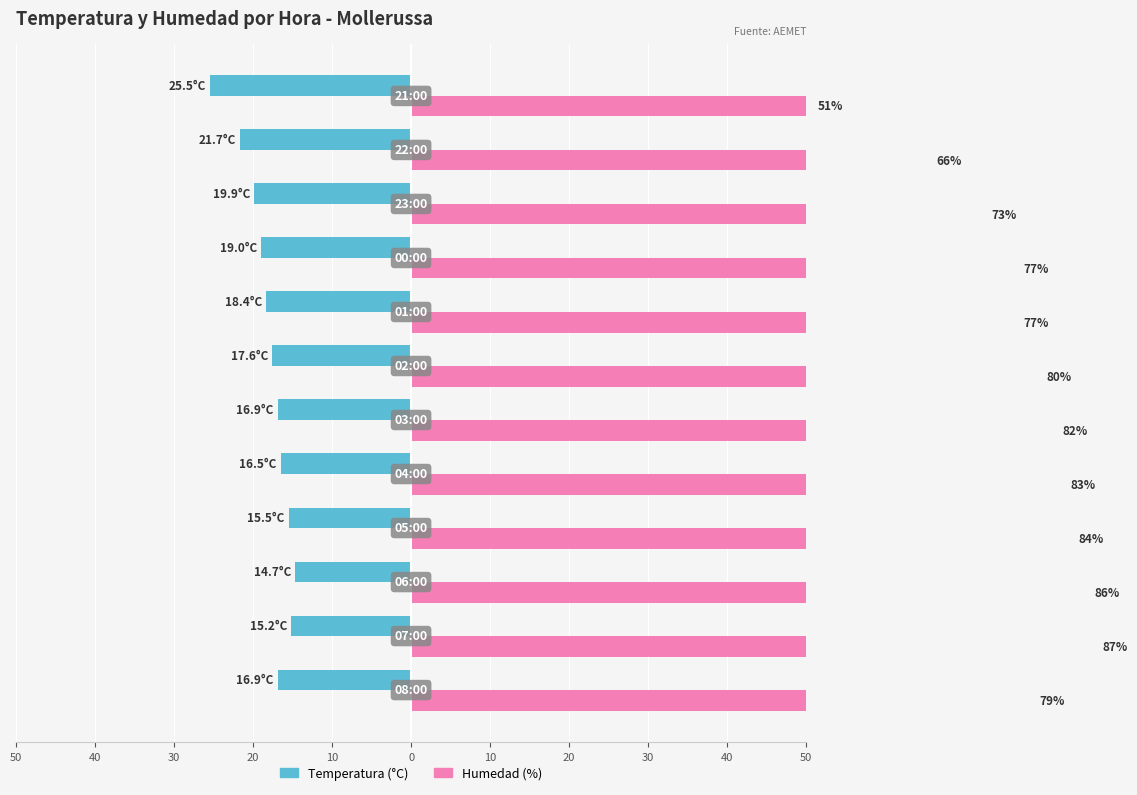

The Temperatura (°C) series shows -24.4 at 50. True or false?

False